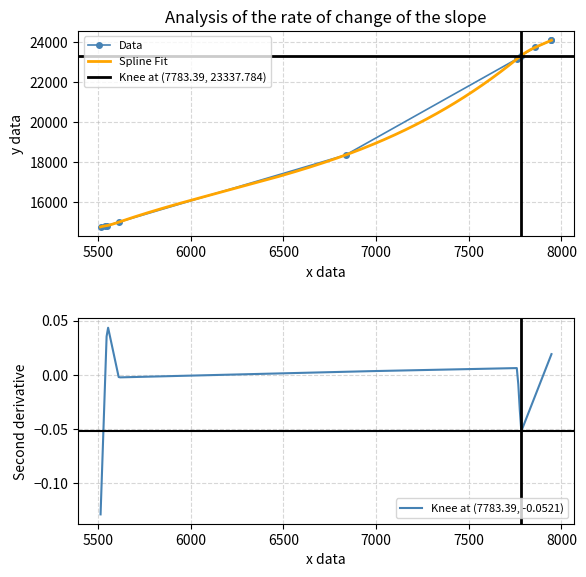

List the labels in order of value, largest first.

7946, 7946, 7858, 7782, 7762, 6836, 5613, 5550, 5538, 5515